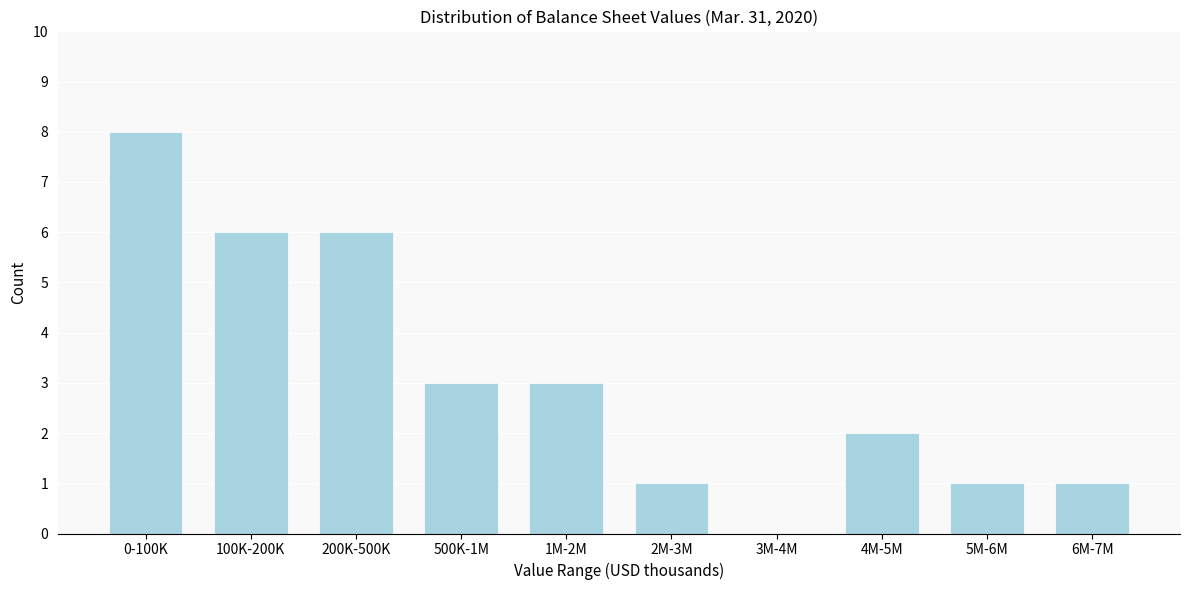

Reading left to right, list all the values displayed in this chart.

0-100K=8	100K-200K=6	200K-500K=6	500K-1M=3	1M-2M=3	2M-3M=1	3M-4M=0	4M-5M=2	5M-6M=1	6M-7M=1